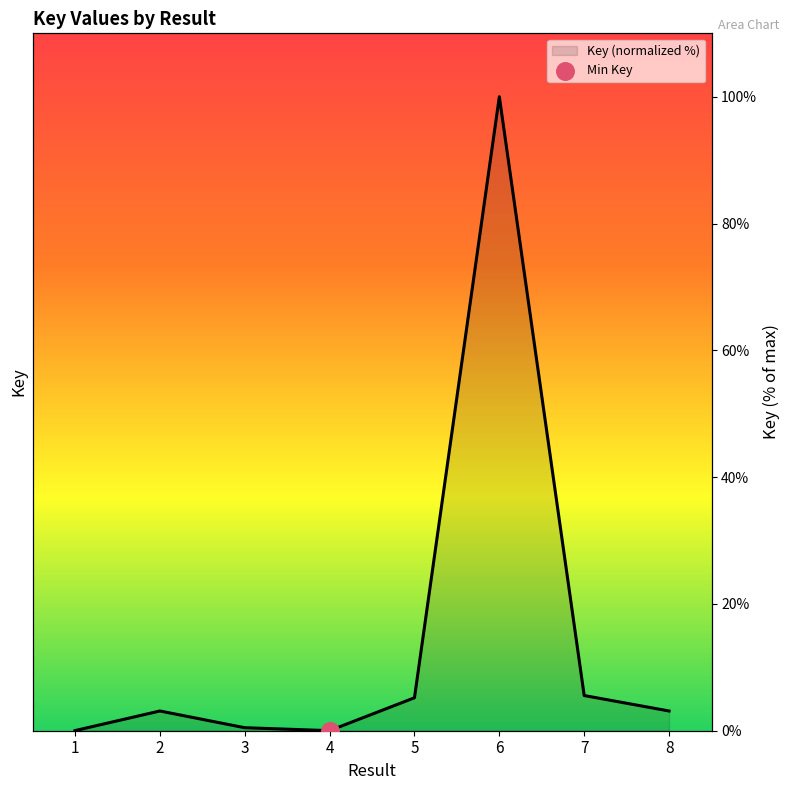

Which has a higher value, 8 or 7?

7